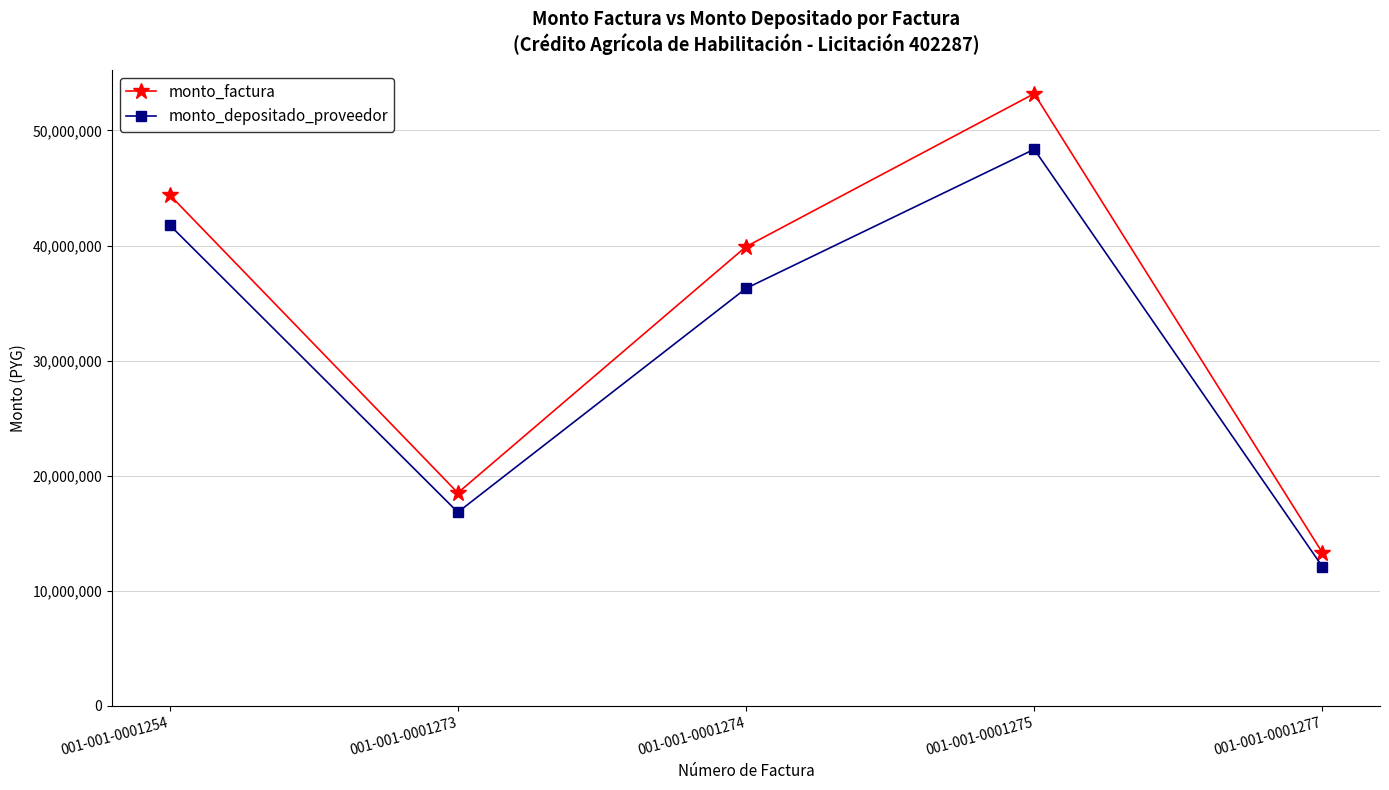

Which series has the widest spread of values?

monto_factura